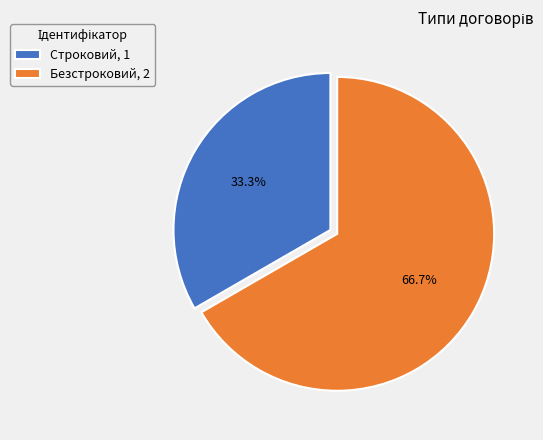

Is there a majority slice in this chart?

Yes